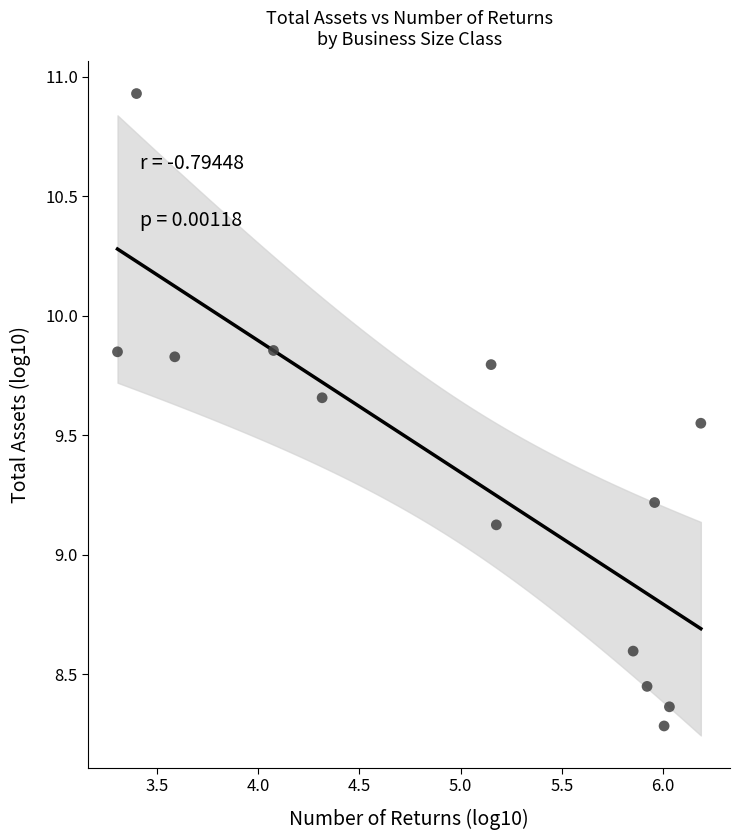

What is the range of X values (max minus min)?

2.9